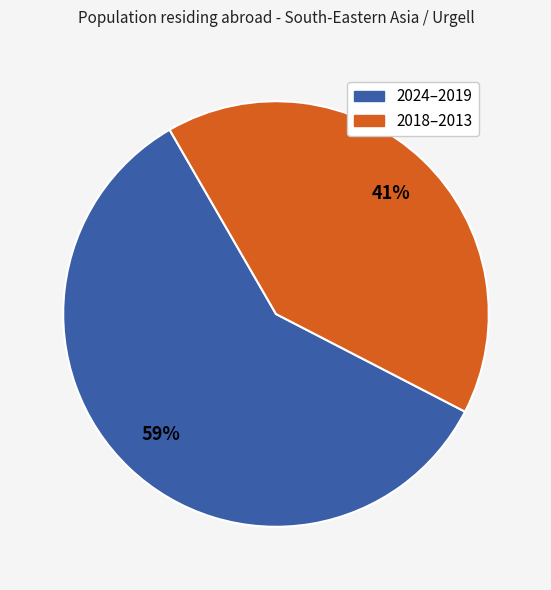

To the nearest percent, what is the difference between the largest and smallest slice percentages?

18%